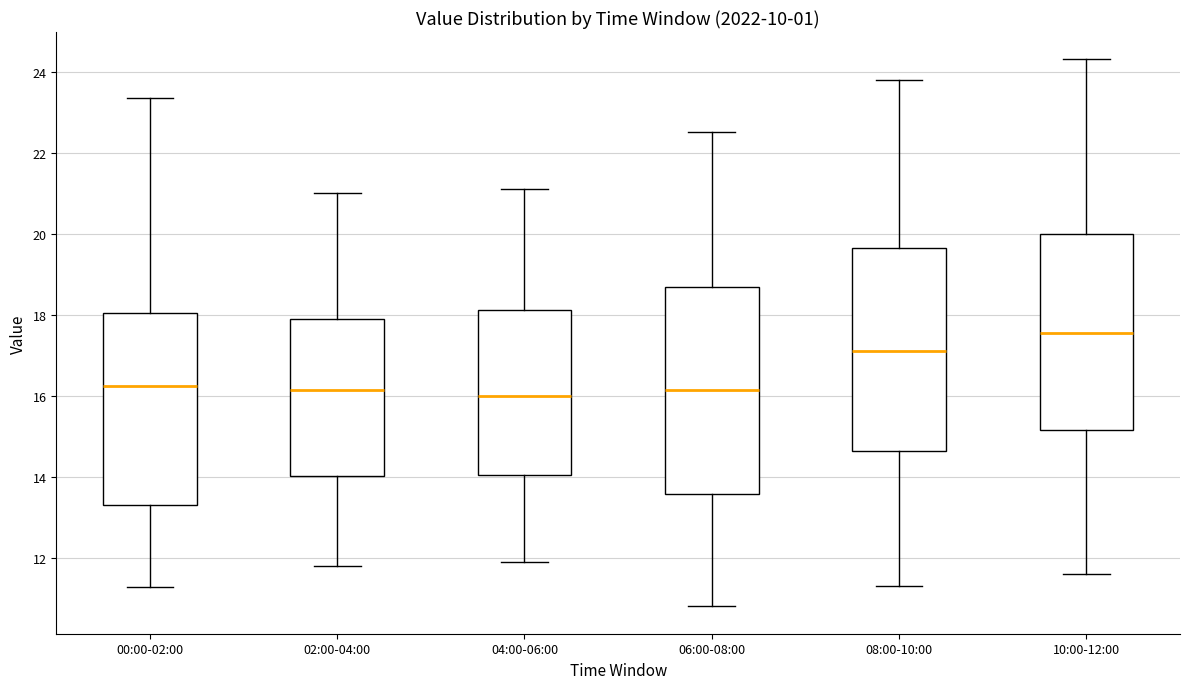

Reading left to right, read every box against the y-axis: the position of its median line, the range the box covers, and the ends of its whiskers. The values are not printed on the chart, so give them approximately, as read against the axis.

00:00-02:00: median 16.2, box 13.4 to 18.0, whiskers 11.2 to 23.4
02:00-04:00: median 16.2, box 14.0 to 18.0, whiskers 11.8 to 21.0
04:00-06:00: median 16.0, box 14.0 to 18.2, whiskers 12.0 to 21.2
06:00-08:00: median 16.2, box 13.6 to 18.6, whiskers 10.8 to 22.6
08:00-10:00: median 17.2, box 14.6 to 19.6, whiskers 11.4 to 23.8
10:00-12:00: median 17.6, box 15.2 to 20.0, whiskers 11.6 to 24.4